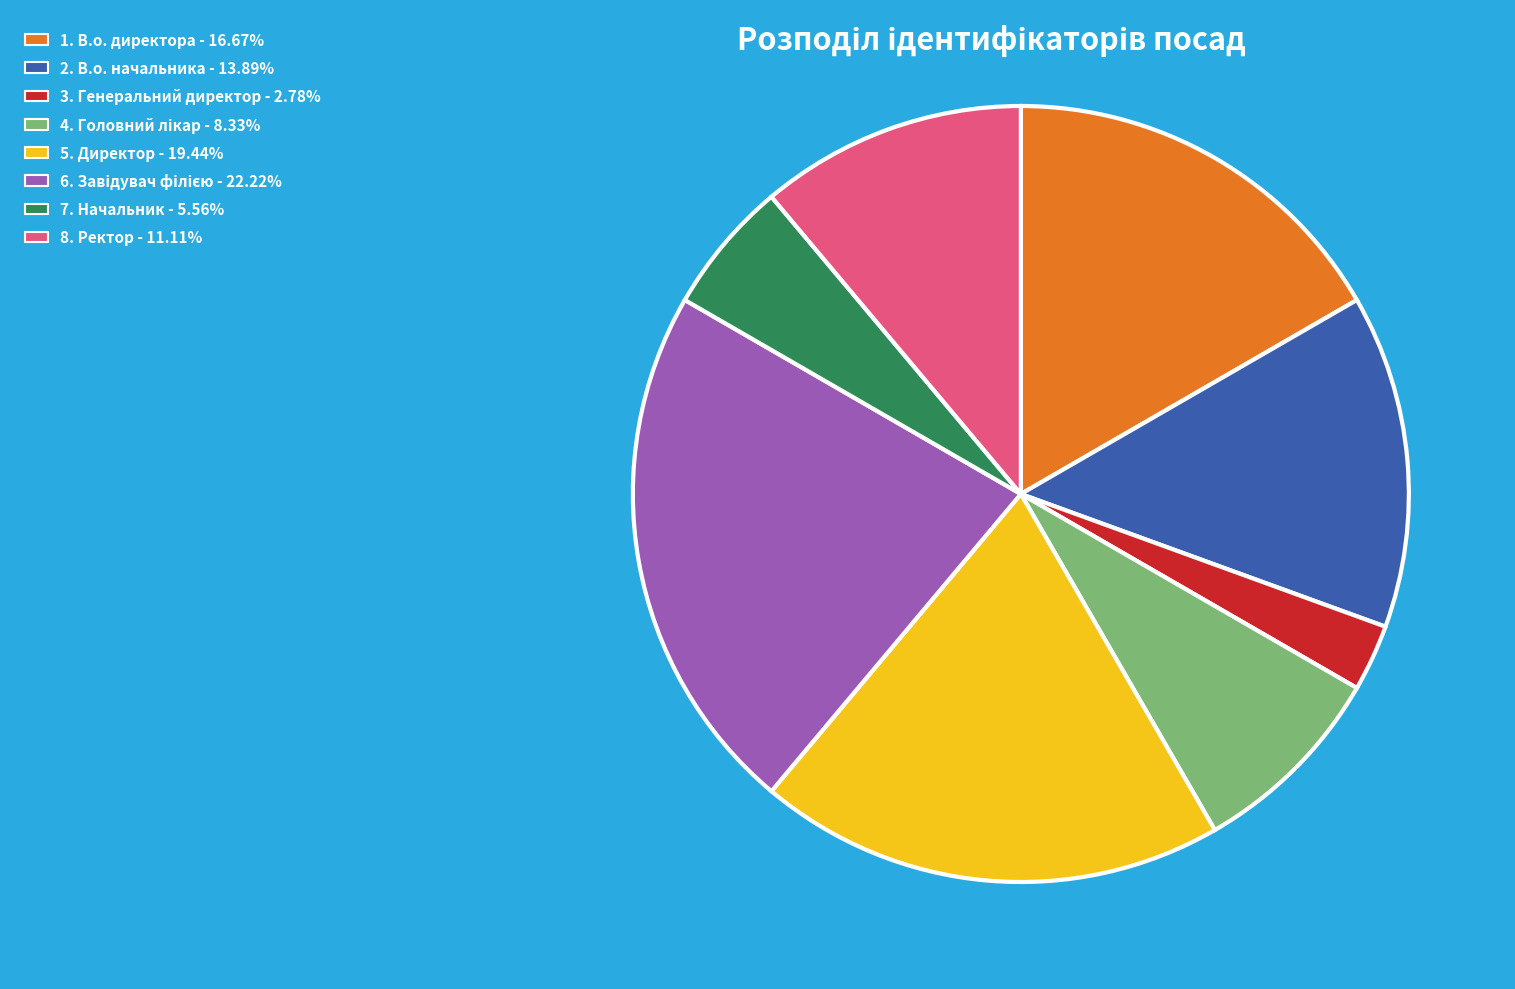

Is there a majority slice in this chart?

No